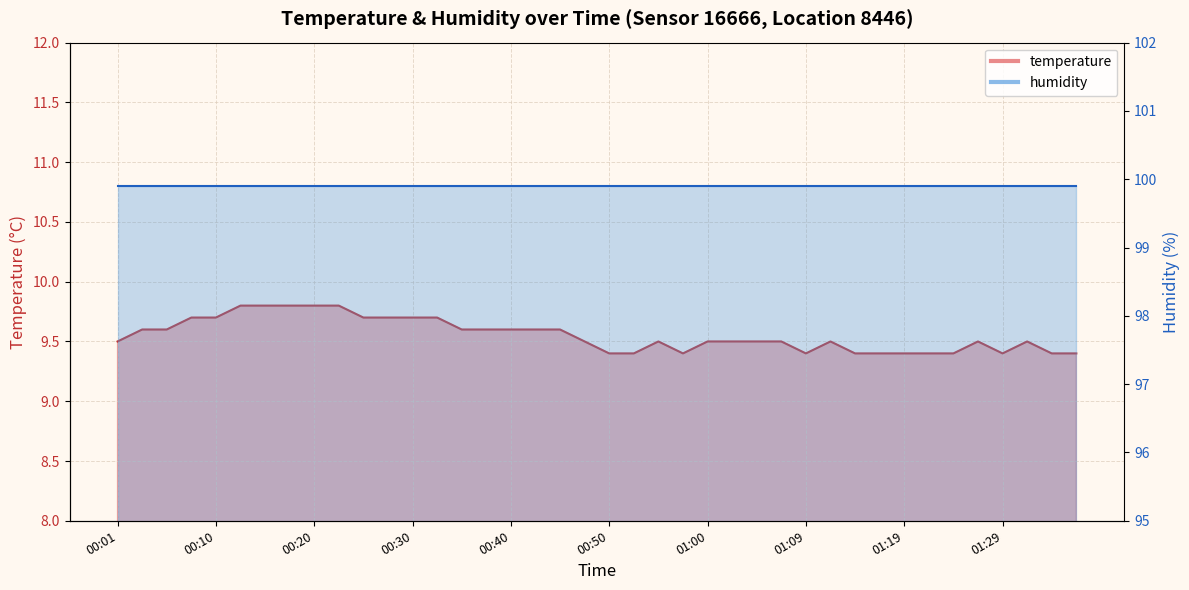

List the labels in order of value, largest first.

00:13, 00:15, 00:18, 00:20, 00:23, 00:08, 00:10, 00:25, 00:28, 00:30, 00:32, 00:03, 00:05, 00:35, 00:37, 00:40, 00:42, 00:45, 00:01, 00:47, 00:55, 01:00, 01:02, 01:04, 01:07, 01:12, 01:27, 01:31, 00:50, 00:52, 00:57, 01:09, 01:14, 01:17, 01:19, 01:22, 01:24, 01:29, 01:34, 01:36